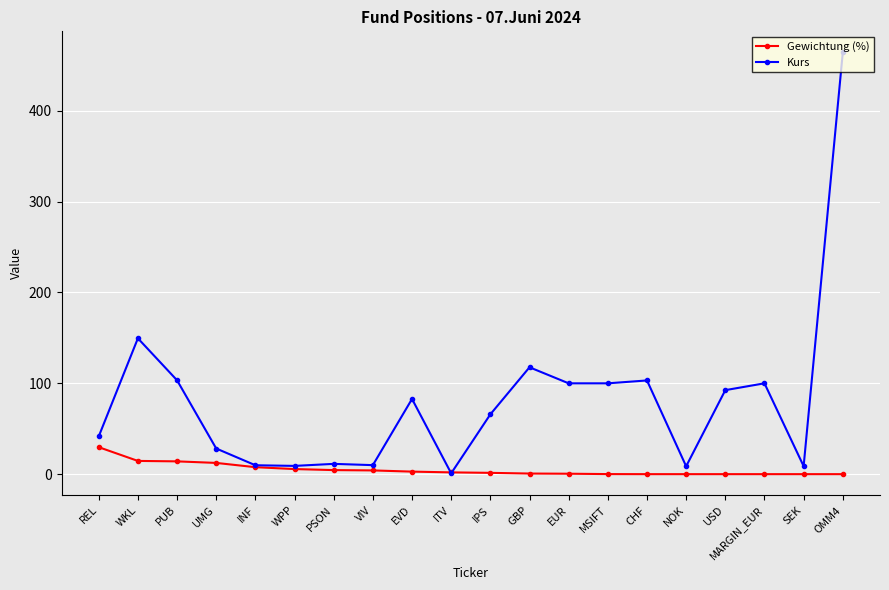

How many lines are shown in the chart?

2